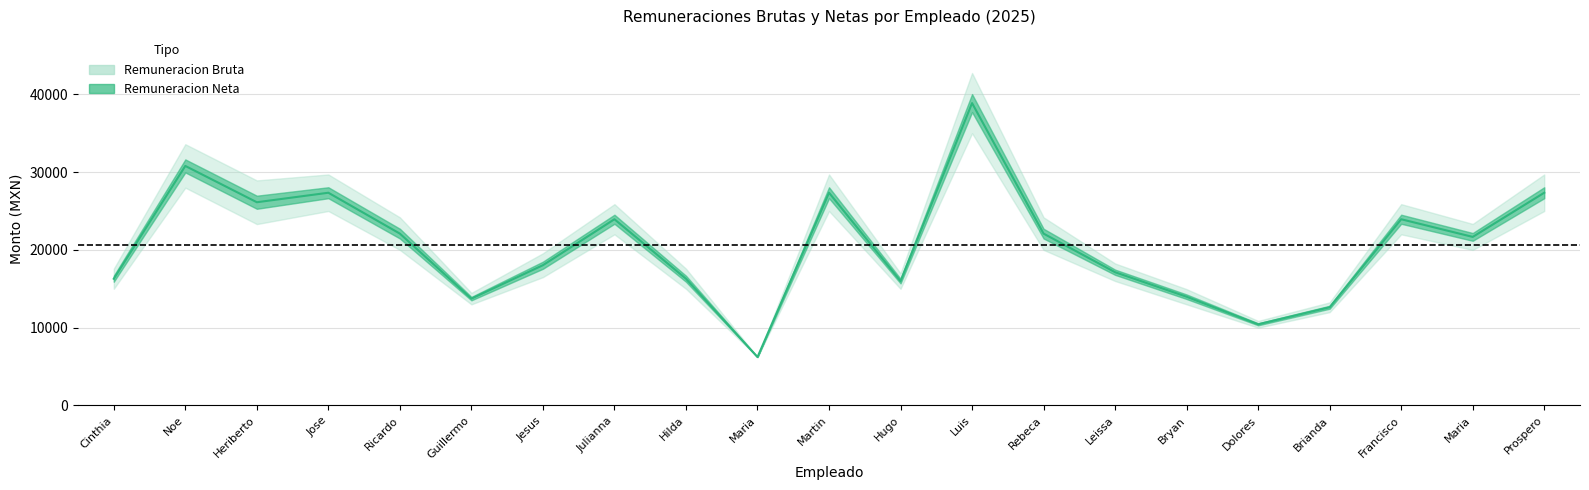

Reading left to right, extract all data points from this chart.

16292.4	30794.0	26126.4	27348.6	22092.4	13736.7	18032.0	23941.1	16292.4	6224.0	27348.6	15990.5	38870.4	22092.4	17126.3	13977.0	10434.8	12627.5	23941.2	21669.5	27348.6